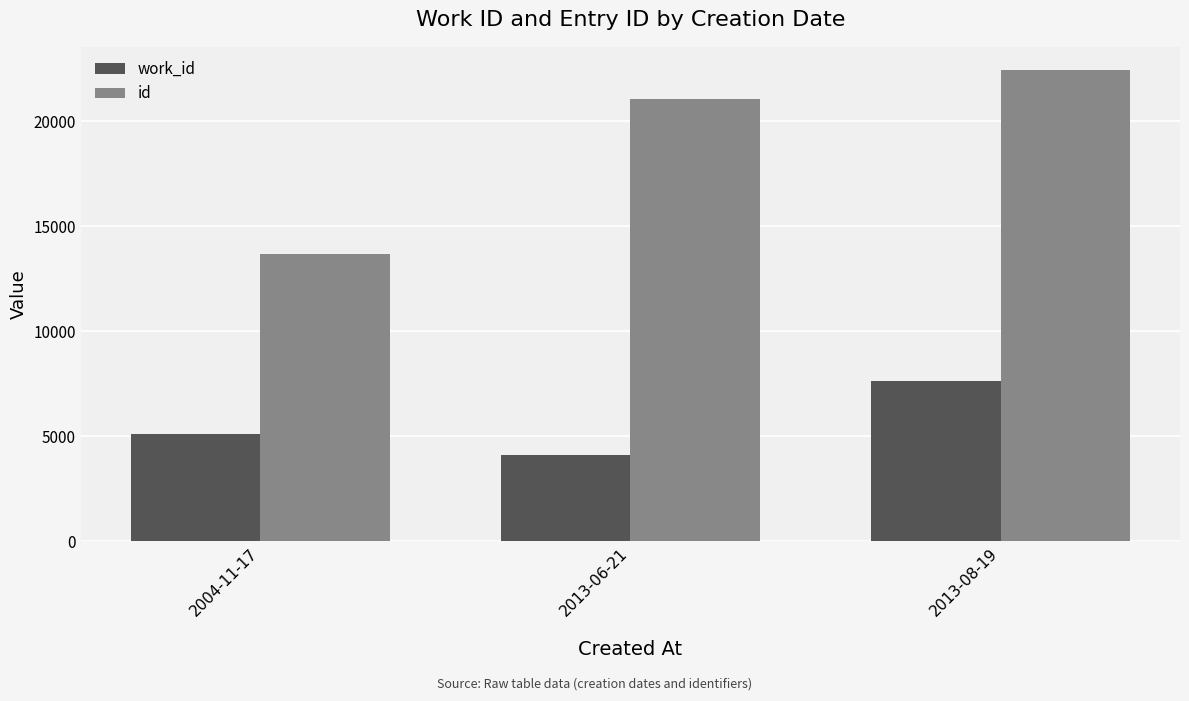

What is the value of the work_id bar at the 2nd from the left?

4111